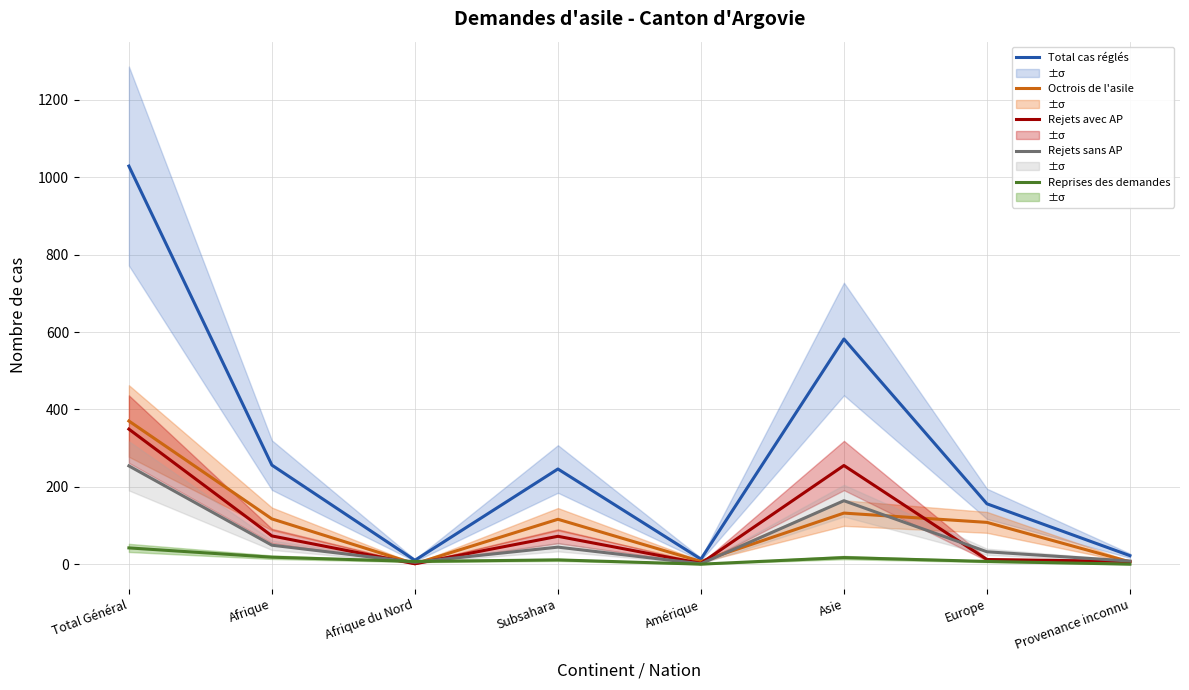

Which has a higher value, Afrique du Nord or Afrique?

Afrique